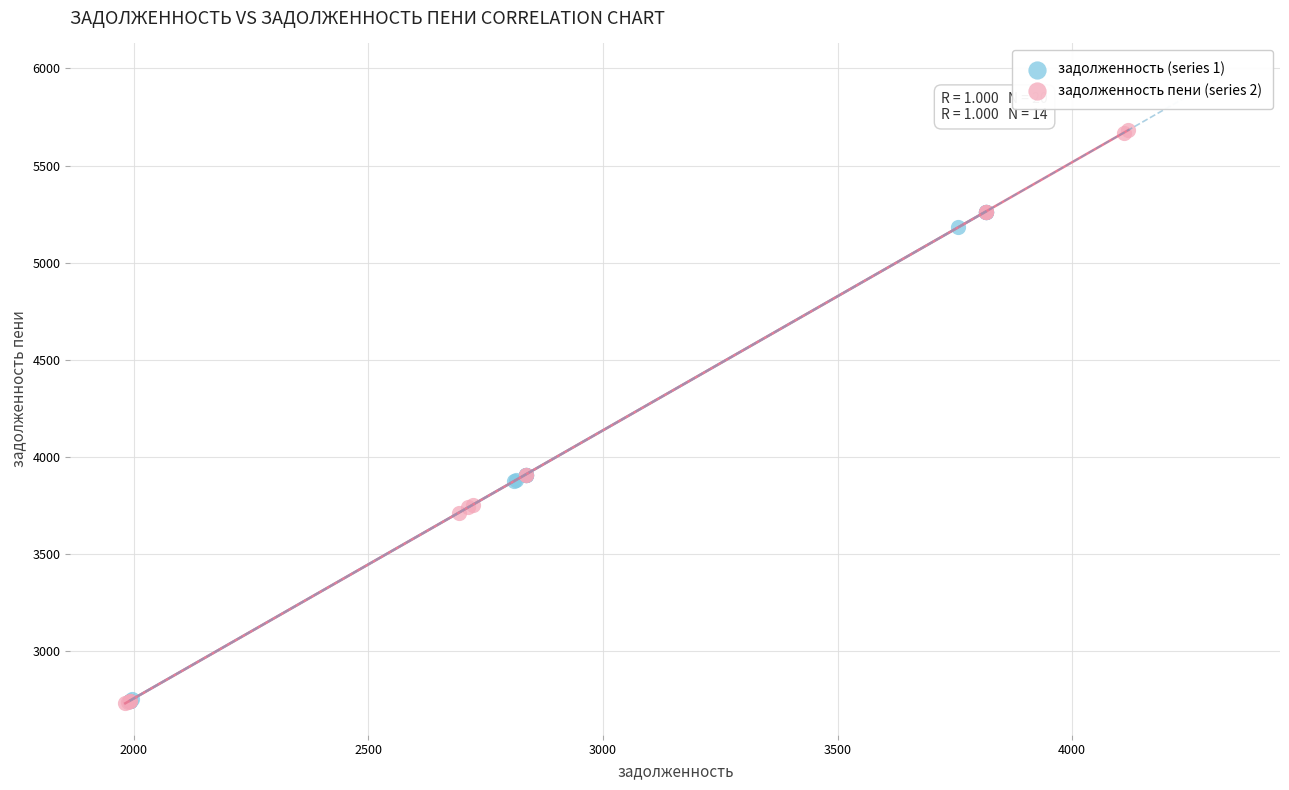

Which series contains the highest Y value?

задолженность пени (series 2)